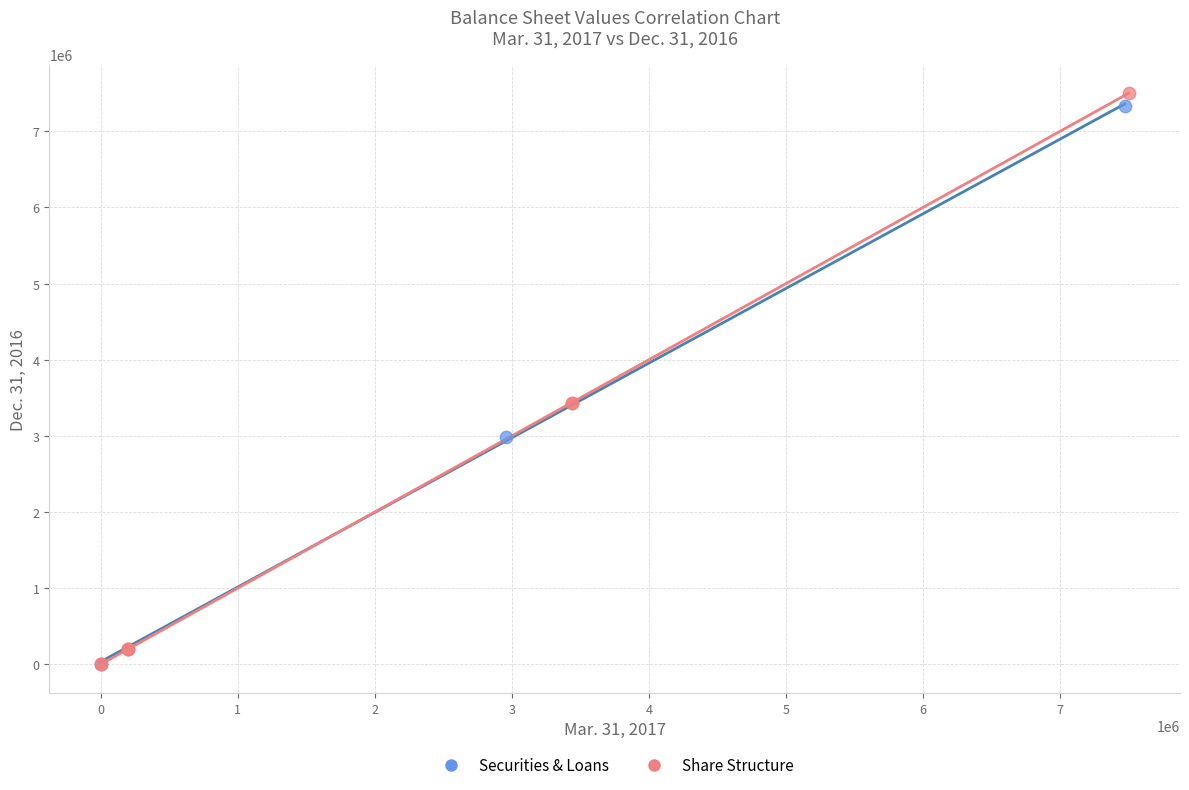

What are all the series names shown in the legend?

Securities & Loans, Share Structure